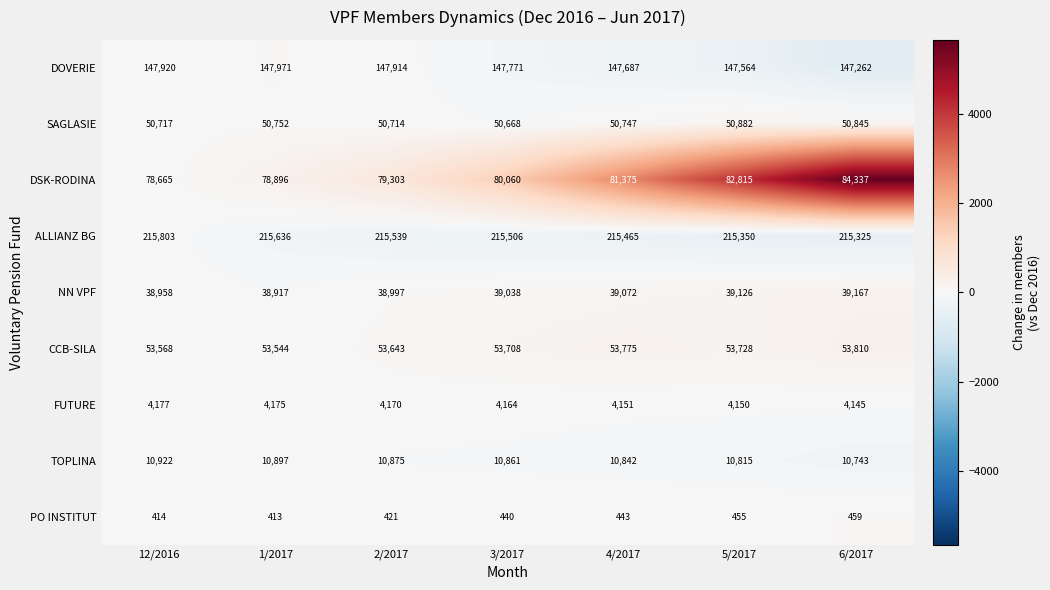

What is the sum of the SAGLASIE values at 1/2017 and 5/2017?

101634